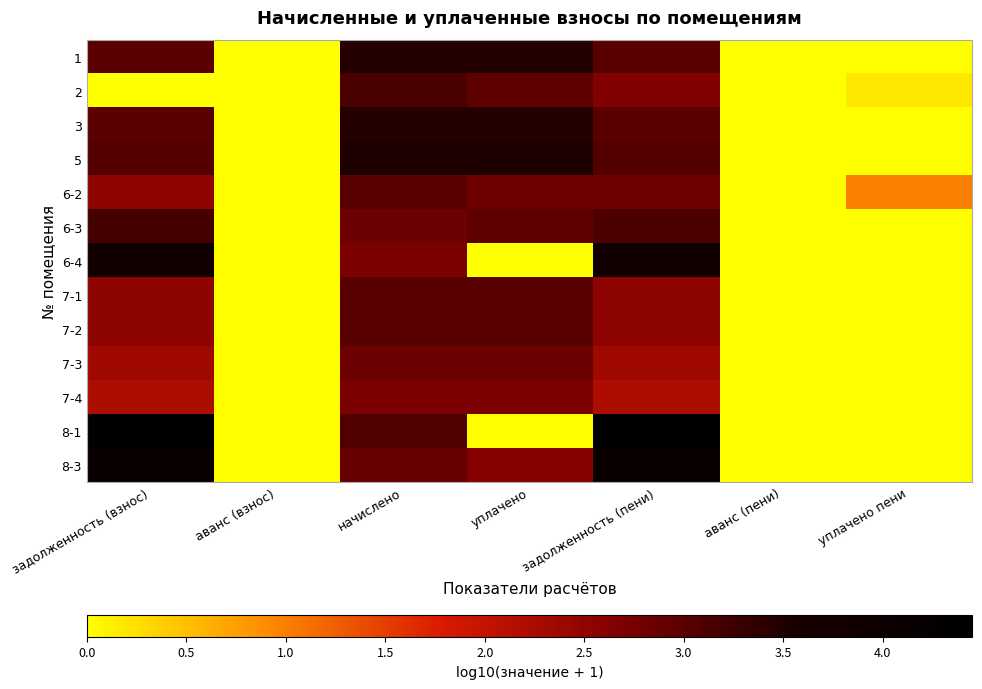

Reading left to right, extract all data points from this chart.

1: задолженность (взнос)=3.0	аванс (взнос)=0.0	начислено=3.5	уплачено=3.5	задолженность (пени)=3.0	аванс (пени)=0.0	уплачено пени=0.0
2: задолженность (взнос)=0.0	аванс (взнос)=0.0	начислено=3.1	уплачено=2.9	задолженность (пени)=2.6	аванс (пени)=0.0	уплачено пени=0.2
3: задолженность (взнос)=3.0	аванс (взнос)=0.0	начислено=3.5	уплачено=3.5	задолженность (пени)=3.0	аванс (пени)=0.0	уплачено пени=0.0
5: задолженность (взнос)=3.0	аванс (взнос)=0.0	начислено=3.5	уплачено=3.5	задолженность (пени)=3.0	аванс (пени)=0.0	уплачено пени=0.0
6-2: задолженность (взнос)=2.5	аванс (взнос)=0.0	начислено=3.0	уплачено=2.8	задолженность (пени)=2.8	аванс (пени)=0.0	уплачено пени=1.0
6-3: задолженность (взнос)=3.2	аванс (взнос)=0.0	начислено=2.8	уплачено=2.9	задолженность (пени)=3.1	аванс (пени)=0.0	уплачено пени=0.0
6-4: задолженность (взнос)=3.8	аванс (взнос)=0.0	начислено=2.7	уплачено=0.0	задолженность (пени)=3.9	аванс (пени)=0.0	уплачено пени=0.0
7-1: задолженность (взнос)=2.5	аванс (взнос)=0.0	начислено=3.0	уплачено=3.0	задолженность (пени)=2.5	аванс (пени)=0.0	уплачено пени=0.0
7-2: задолженность (взнос)=2.5	аванс (взнос)=0.0	начислено=3.0	уплачено=3.0	задолженность (пени)=2.5	аванс (пени)=0.0	уплачено пени=0.0
7-3: задолженность (взнос)=2.4	аванс (взнос)=0.0	начислено=2.8	уплачено=2.8	задолженность (пени)=2.4	аванс (пени)=0.0	уплачено пени=0.0
7-4: задолженность (взнос)=2.2	аванс (взнос)=0.0	начислено=2.7	уплачено=2.7	задолженность (пени)=2.2	аванс (пени)=0.0	уплачено пени=0.0
8-1: задолженность (взнос)=4.4	аванс (взнос)=0.0	начислено=3.1	уплачено=0.0	задолженность (пени)=4.4	аванс (пени)=0.0	уплачено пени=0.0
8-3: задолженность (взнос)=4.1	аванс (взнос)=0.0	начислено=2.9	уплачено=2.6	задолженность (пени)=4.1	аванс (пени)=0.0	уплачено пени=0.0